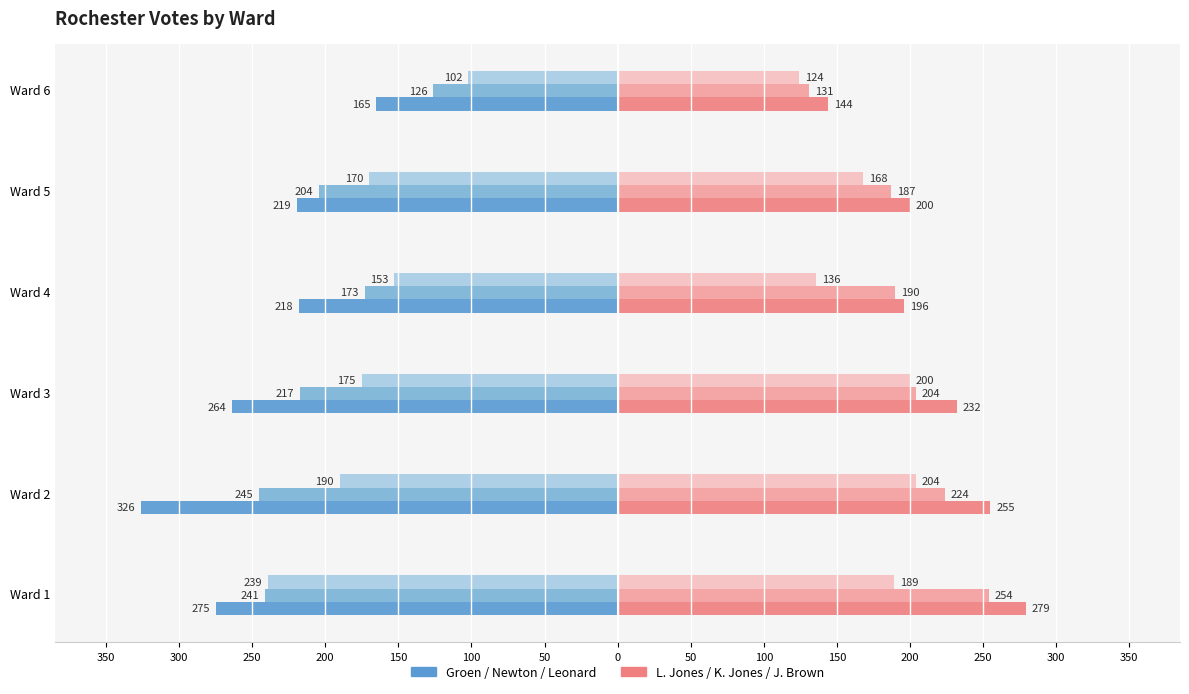

How many series are shown in this chart?

6